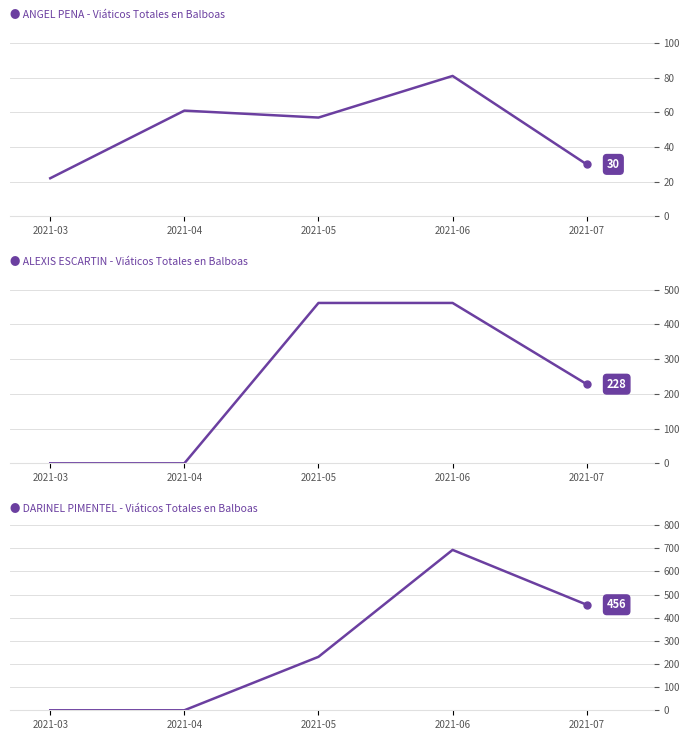

What is the value of the ANGEL PENA point at the 3rd from the left?

57